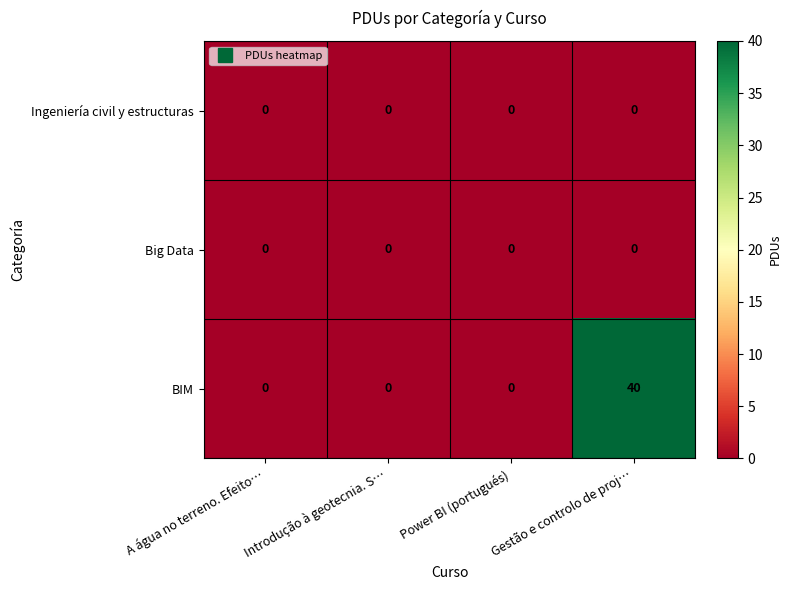

At which category does the chart reach its peak across all series?

Gestão e controlo de proj…